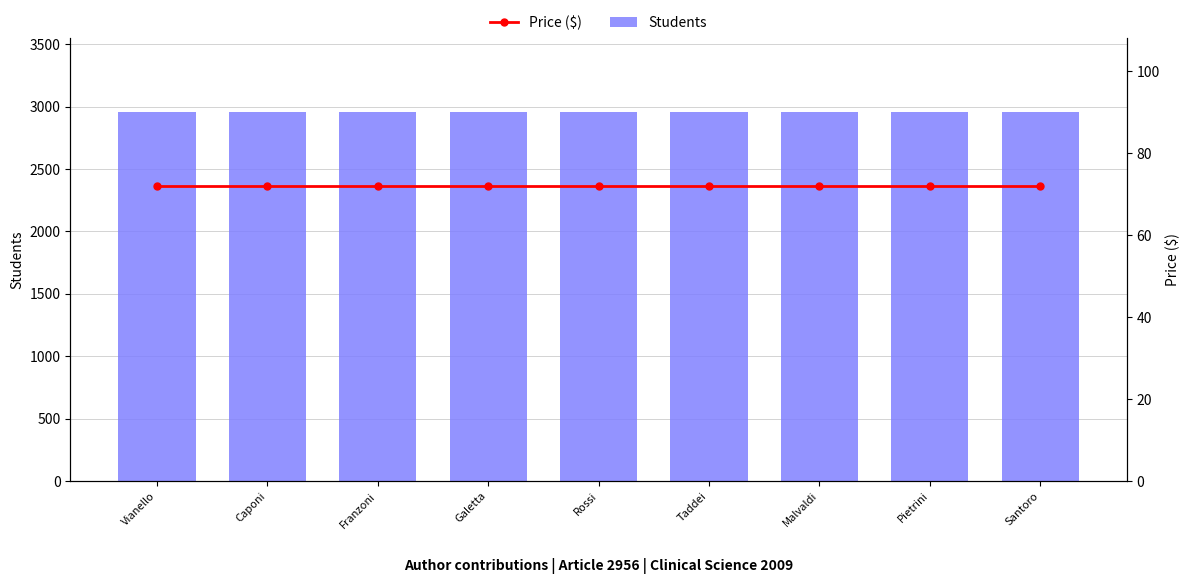

True or false: Students has a value of 2956 at Galetta.

True